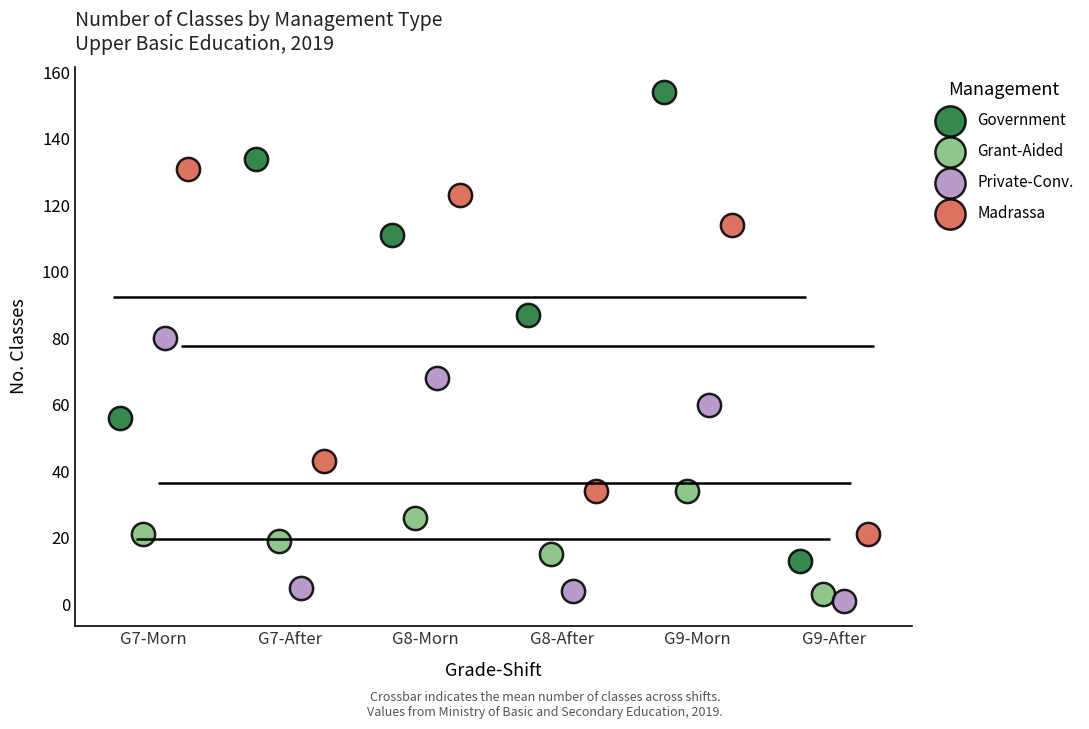

Which series has the largest Y range (max minus min)?

Government